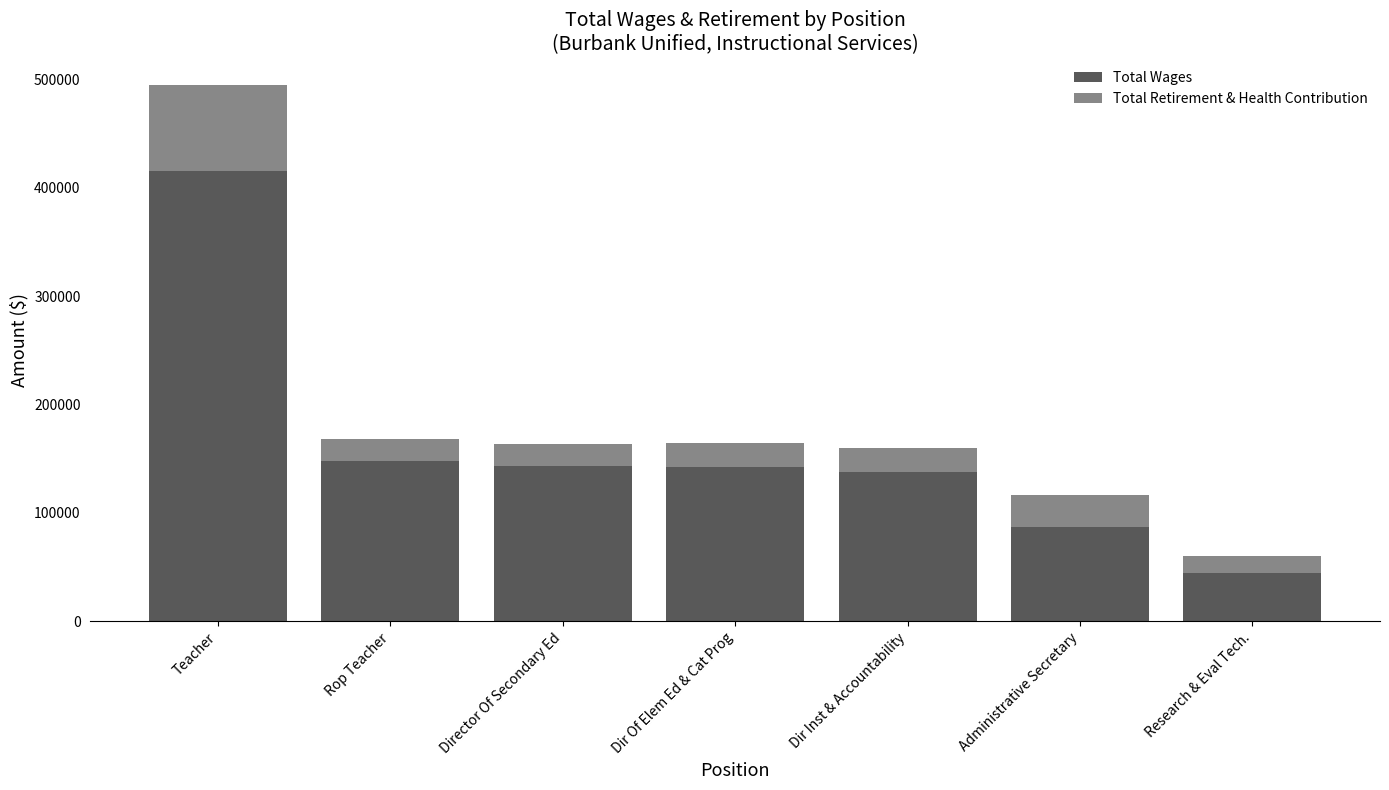

What is the minimum value for Total Wages?

44749